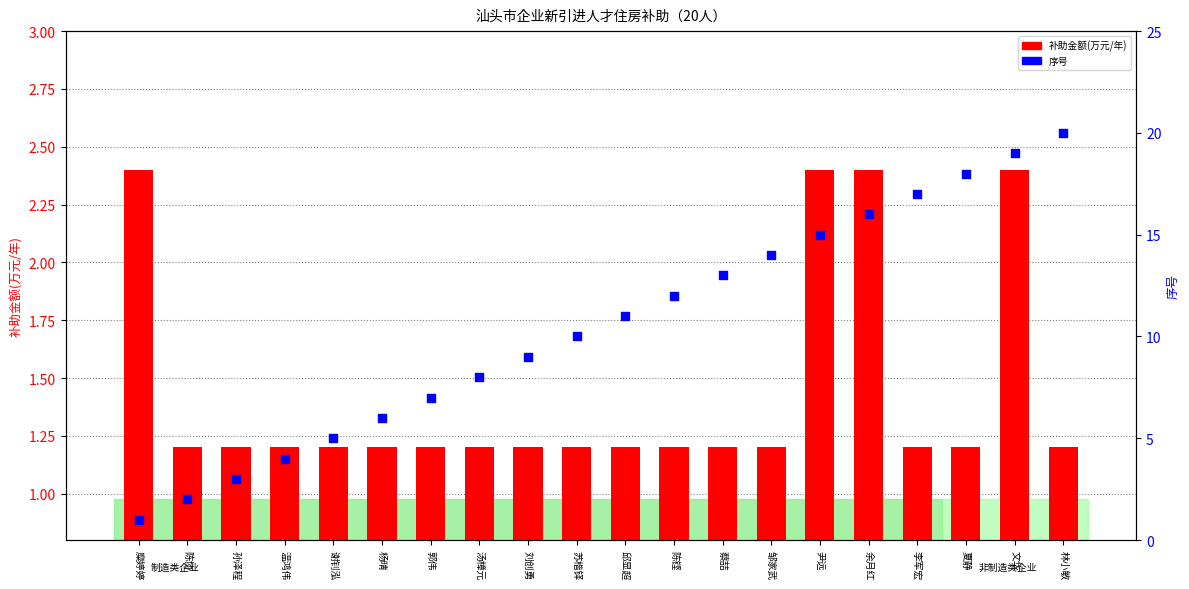

At which category is the sum across all series the highest?

文华